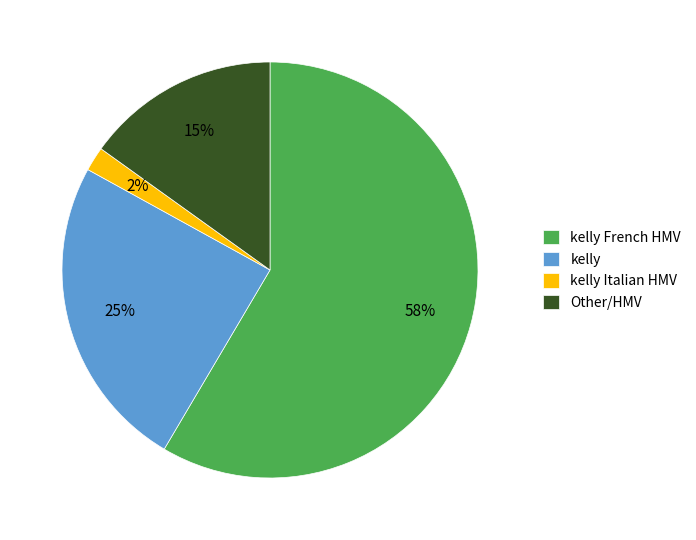

Approximately how many times larger is the value at kelly French HMV compared to Other/HMV?

3.9